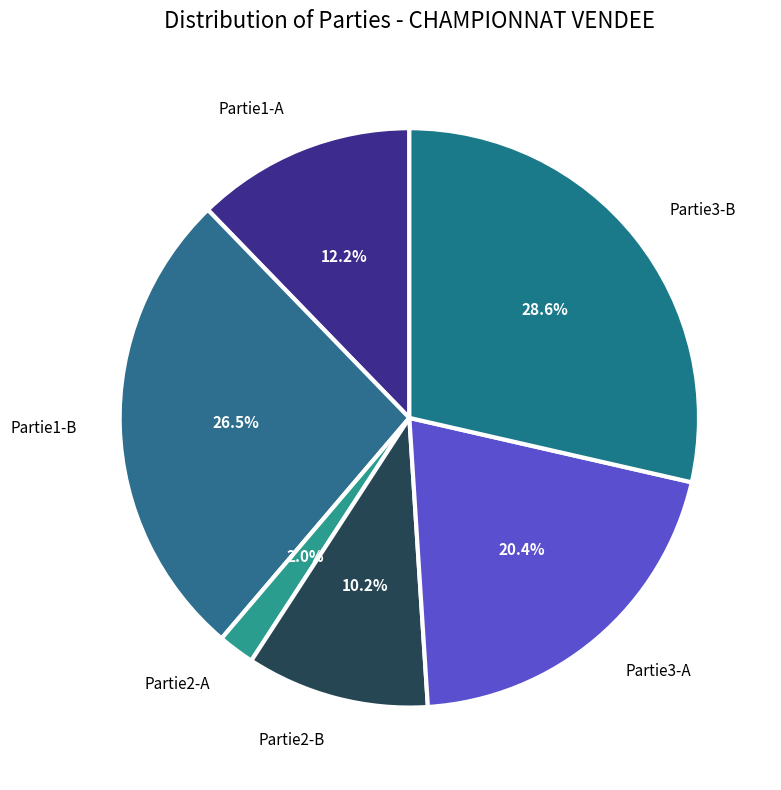

What percentage do Partie2-B and Partie3-A together represent?

30.6%